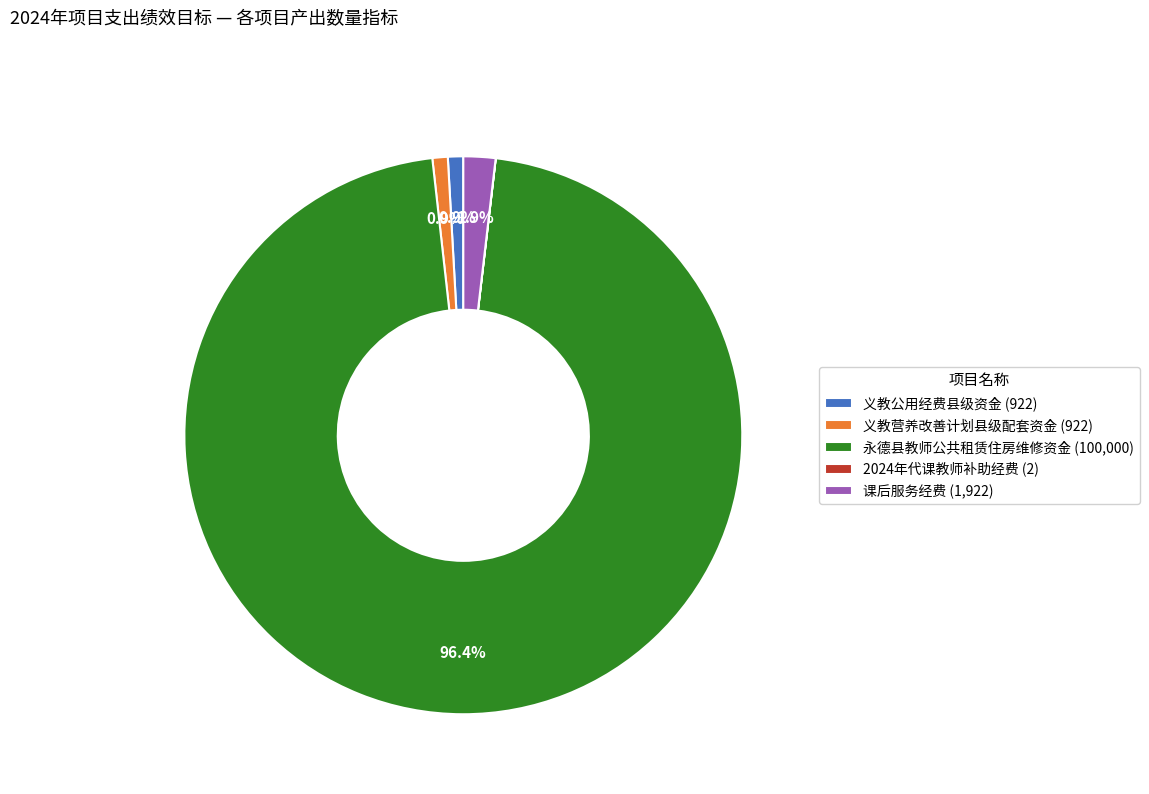

The 义教公用经费县级资金 slice represents 8% of the pie. True or false?

False